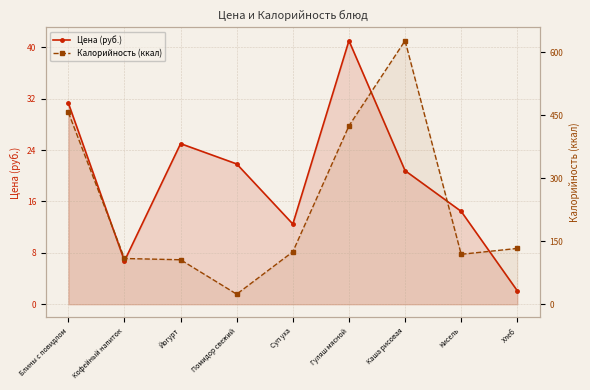

What is the difference between the Цена (руб.) values at Помидор свежий and Каша рисовая?

1.0